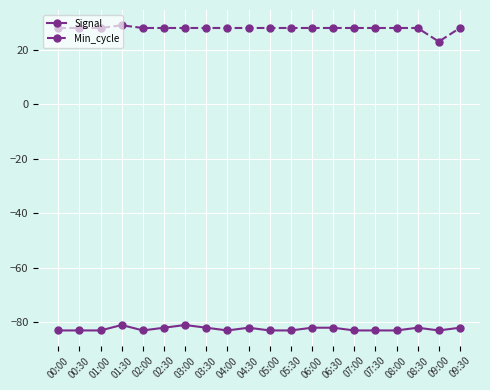

True or false: Signal and Min_cycle intersect in this chart.

False